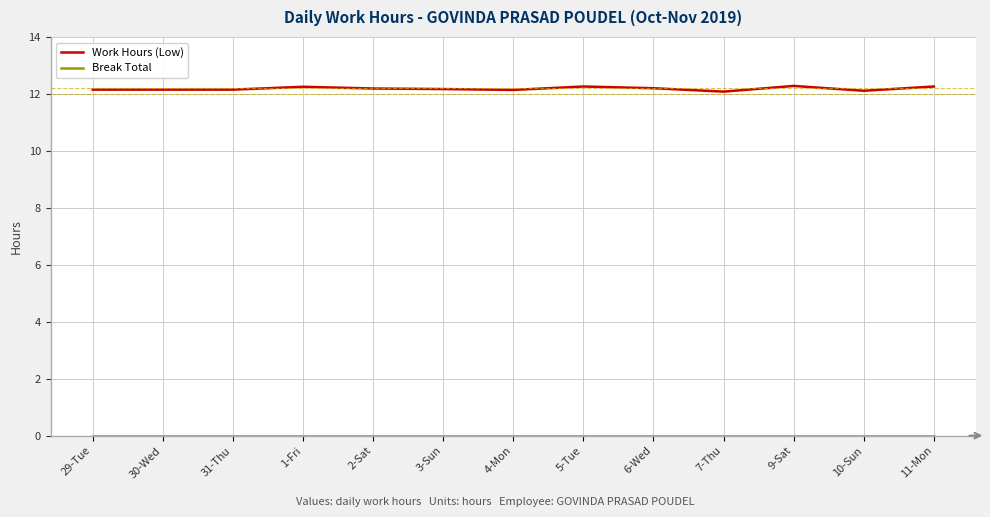

What position from the right is 1-Fri?

10